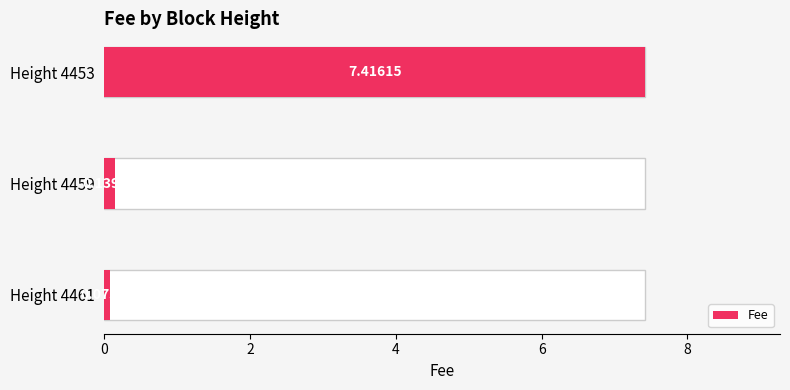

What is the sum of the values at Height 4453 and Height 4461?

7.5